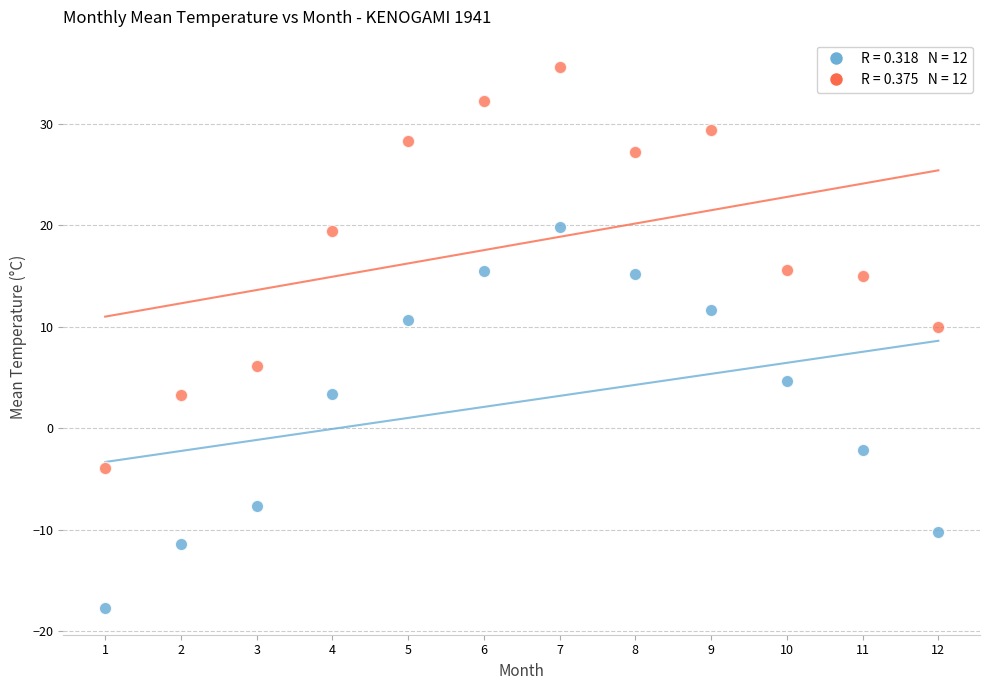

Across all data points, what is the range of Y values (max minus min)?

53.3